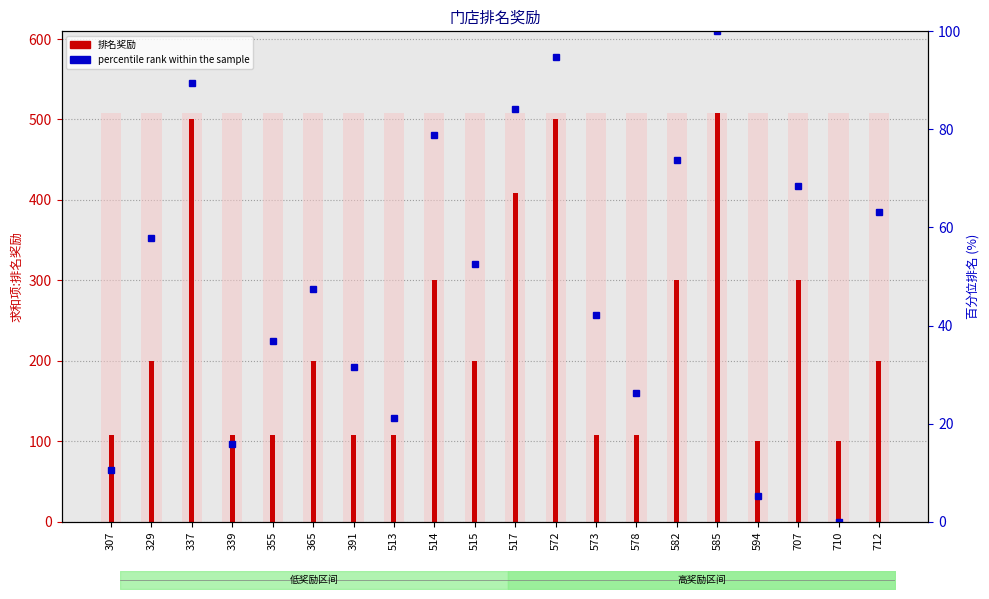

Reading left to right, transcribe all the data shown in this chart.

排名奖励 (主): 108.0	200.0	500.0	108.0	108.0	200.0	108.0	108.0	300.0	200.0	408.0	500.0	108.0	108.0	300.0	508.0	100.0	300.0	100.0	200.0
percentile rank: 10.5	57.9	89.5	15.8	36.8	47.4	31.6	21.1	78.9	52.6	84.2	94.7	42.1	26.3	73.7	100.0	5.3	68.4	0.0	63.2